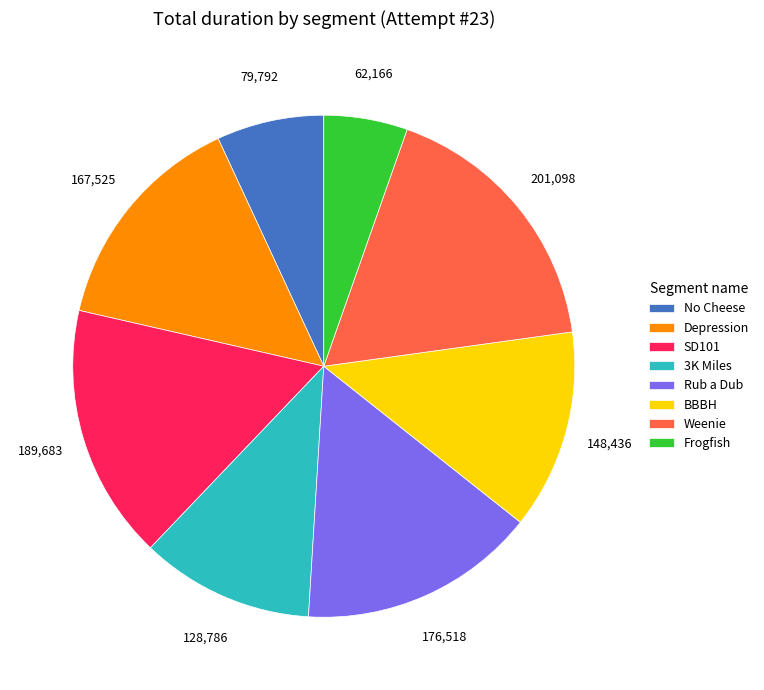

How many segments does this pie chart have?

8